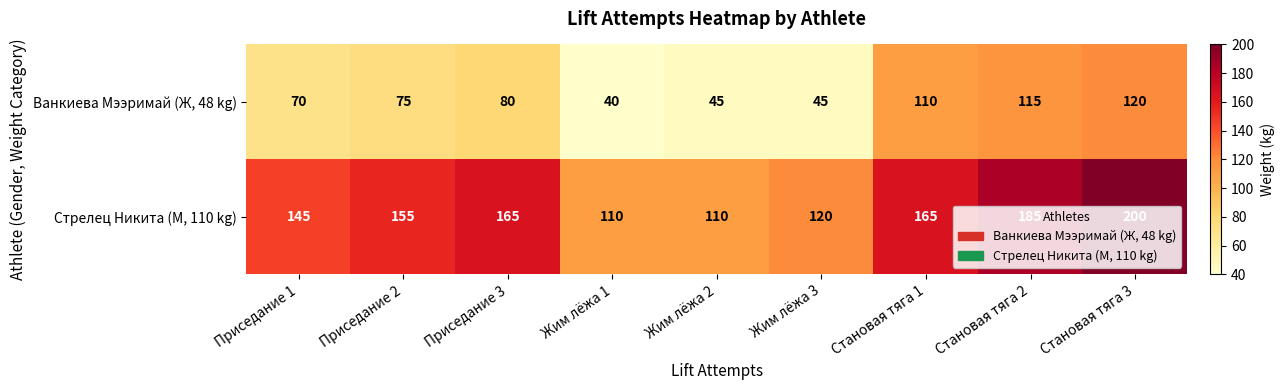

How many series are shown in this chart?

2